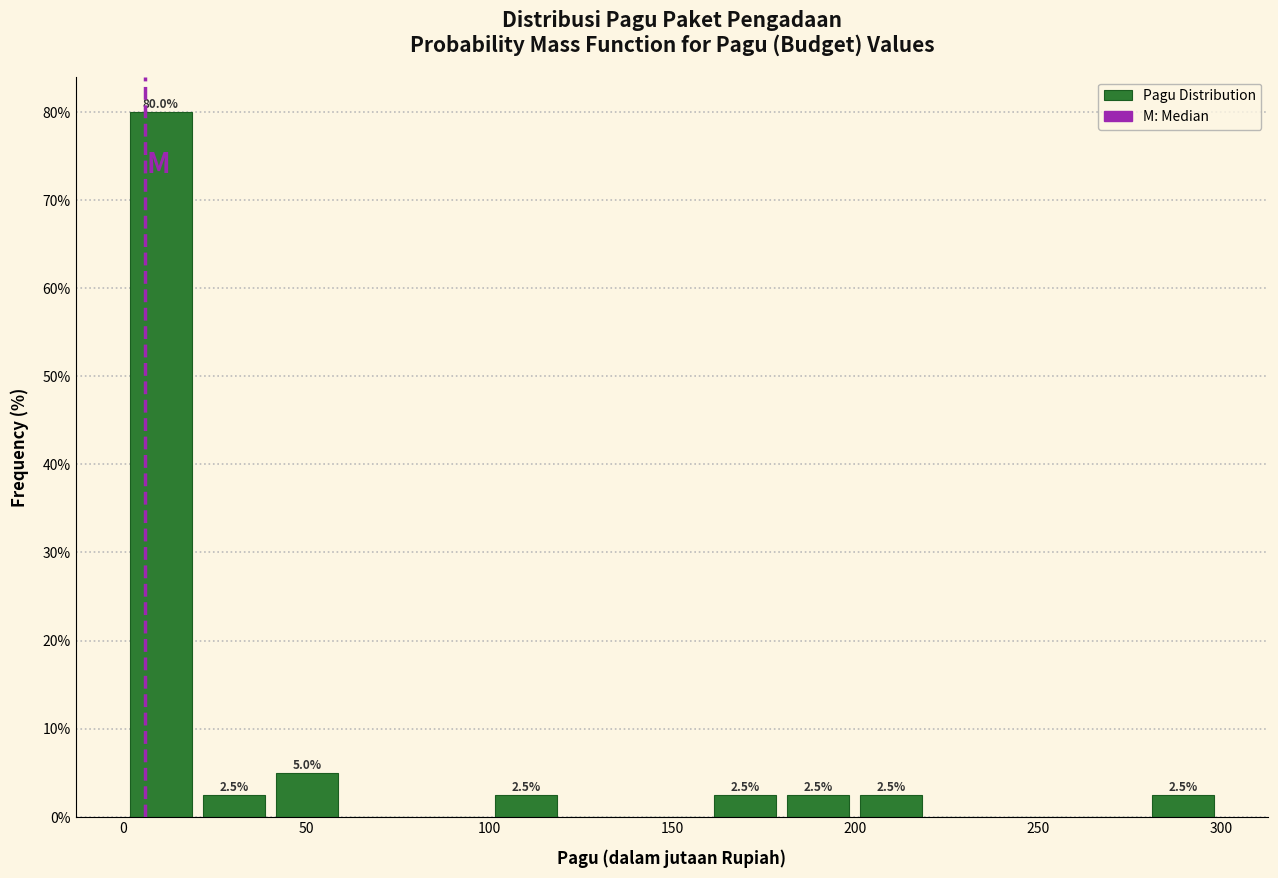

Read against the x-axis, roughly where is the centre of the tallest bar?

10